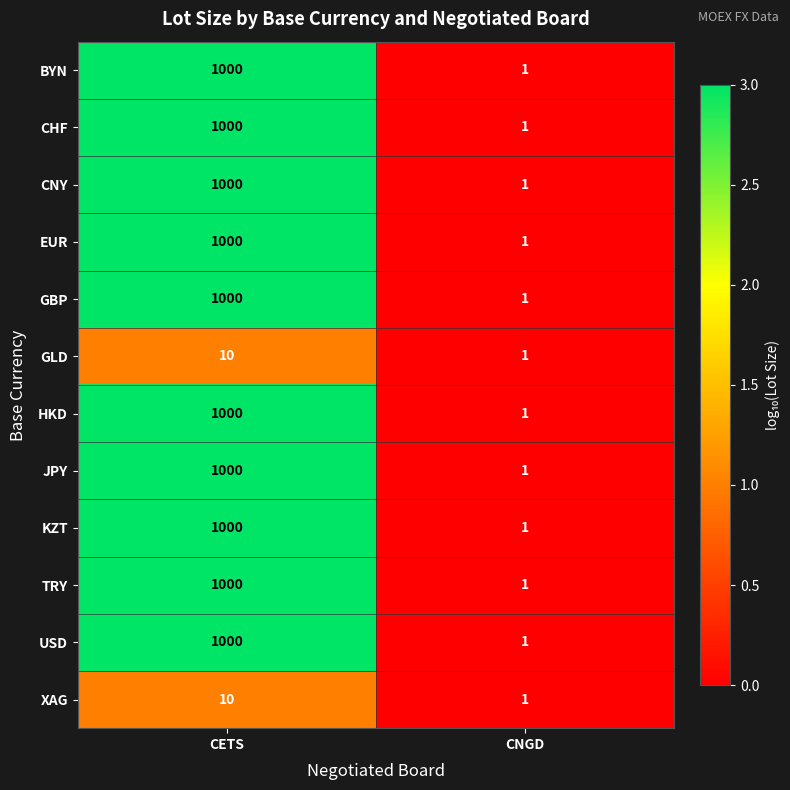

What is the maximum value for HKD?

1000